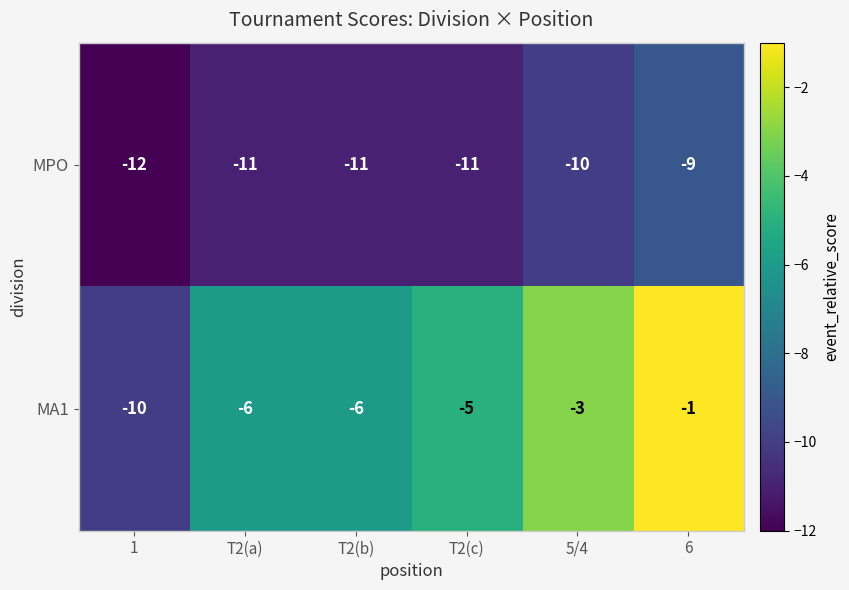

Which series has the largest range (max minus min)?

MA1